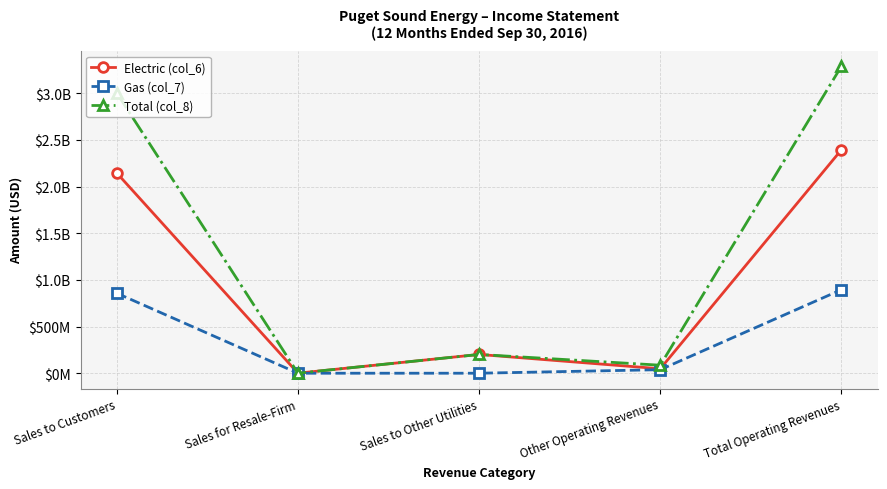

Where is the first local minimum for Electric (col_6)?

Sales for Resale-Firm